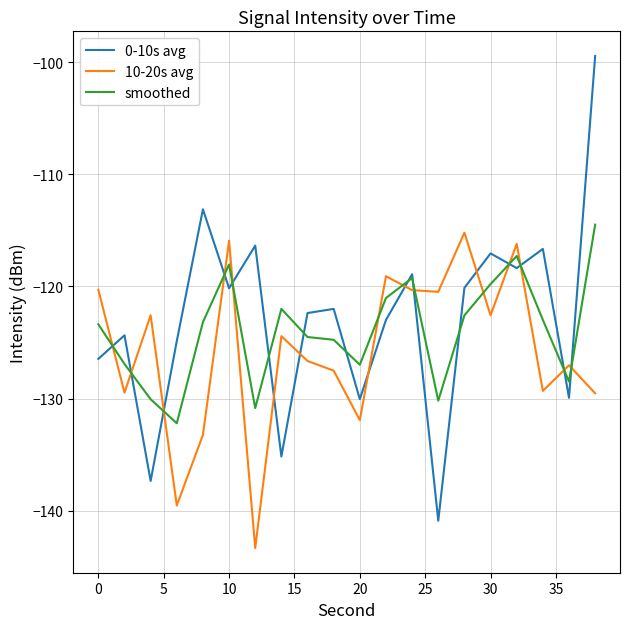

Which series has the largest total across all categories?

0-10s avg